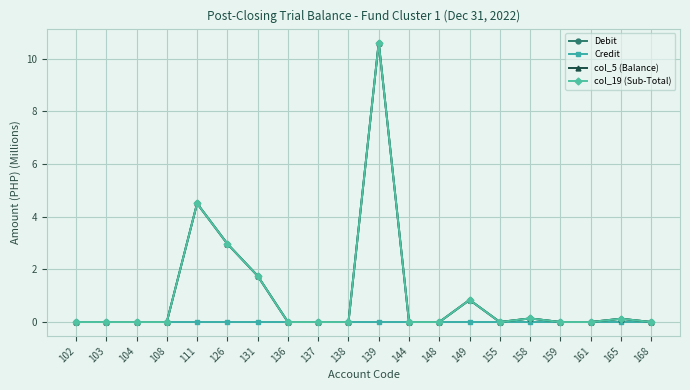

Is it true that col_19 (Sub-Total) equals 0.0 at 138?

True